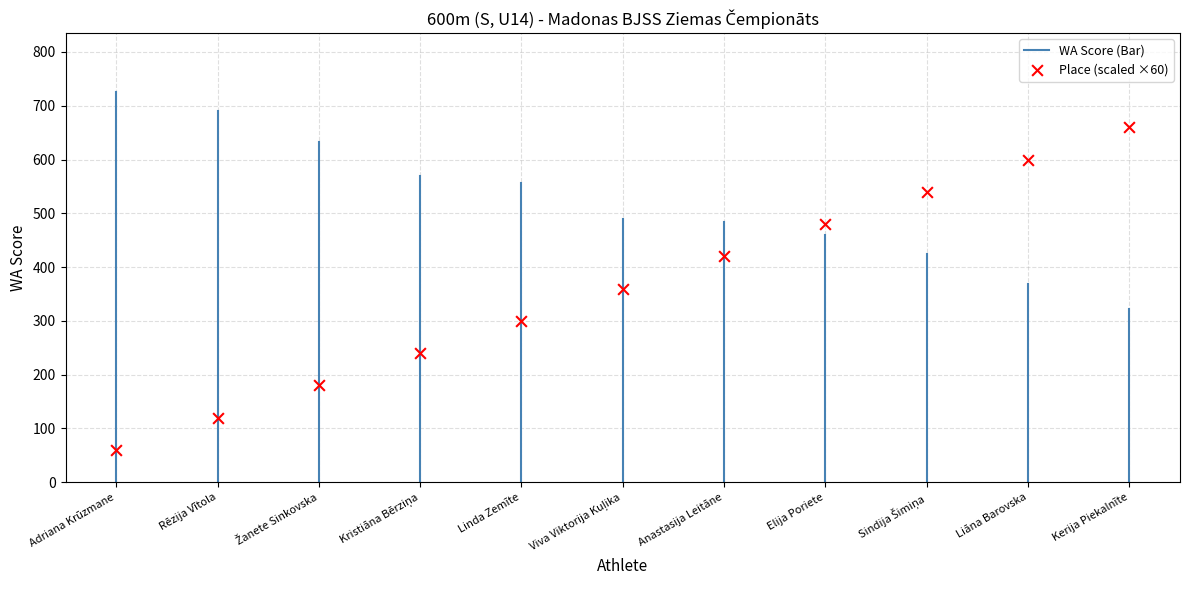

What is the average Y value?

360